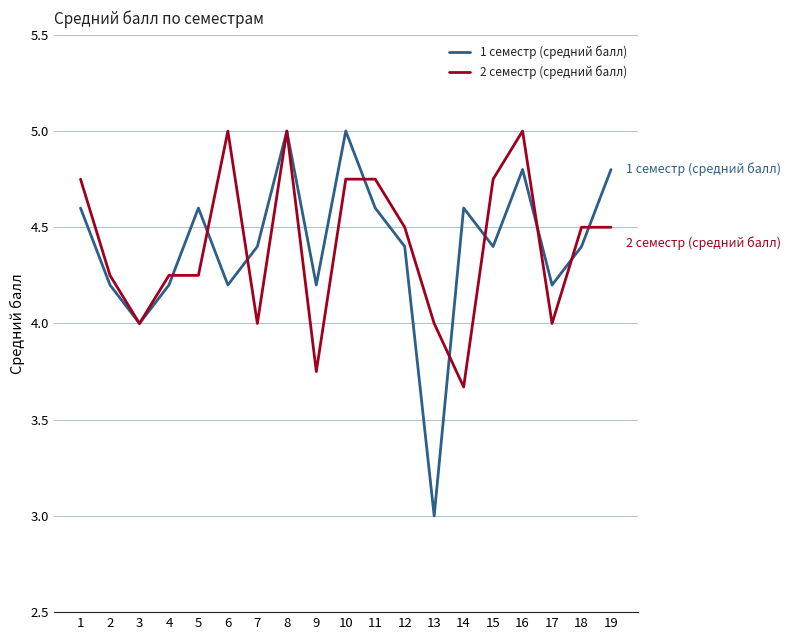

Rank the series at 5 from lowest to highest value.

2 семестр (средний балл), 1 семестр (средний балл)